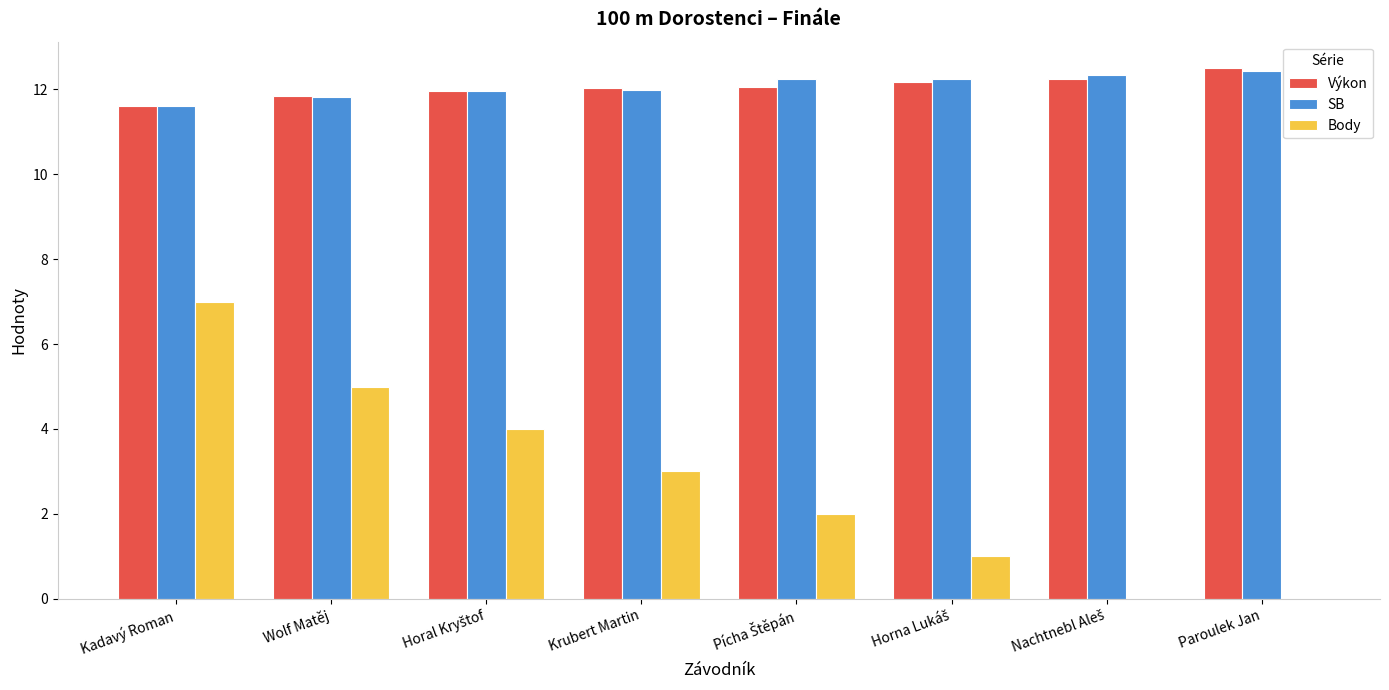

Count the Body values in the range 1 to 5.

5